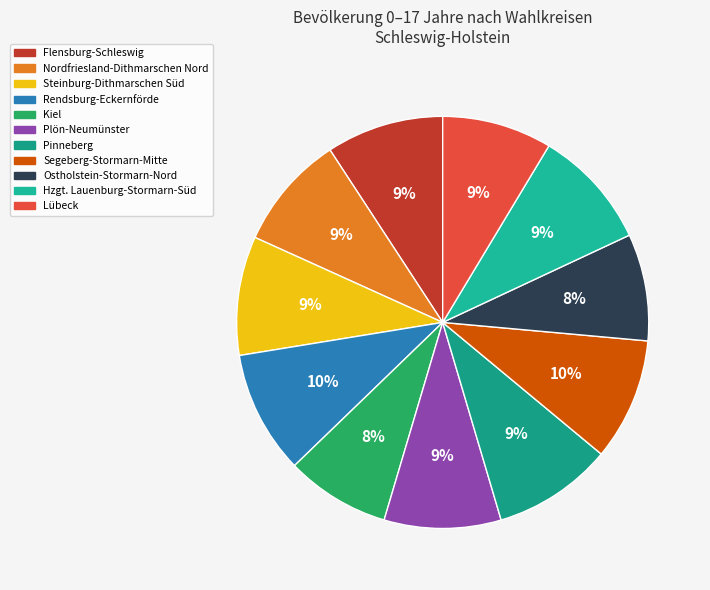

Combined, do Pinneberg and Ostholstein-Stormarn-Nord account for over 50%?

No